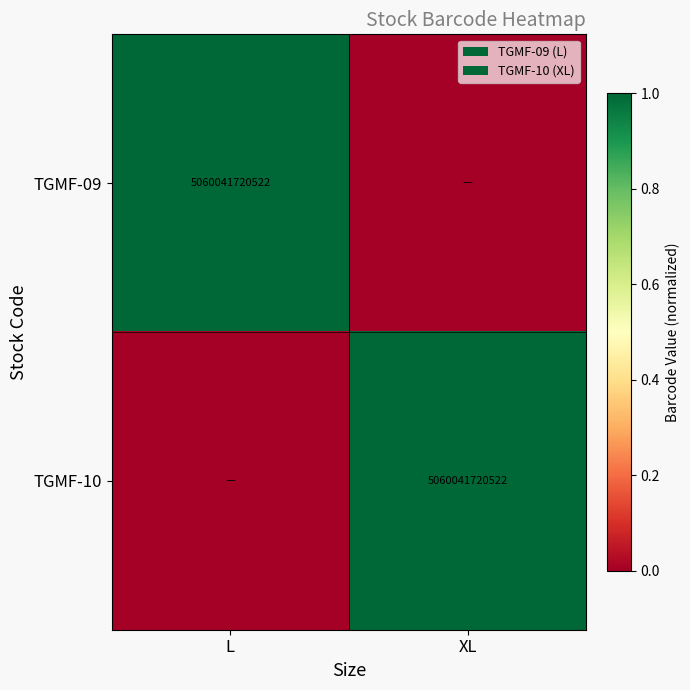

Count the number of data series in this chart.

2